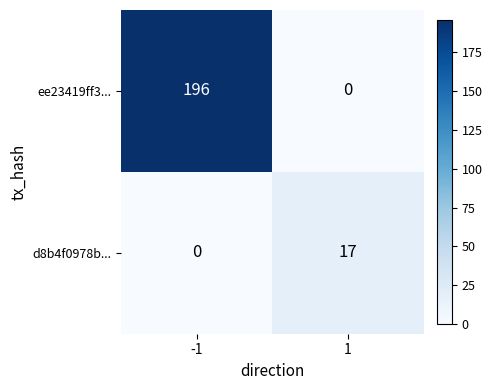

The value of ee23419ff3... at -1 is 196. True or false?

True